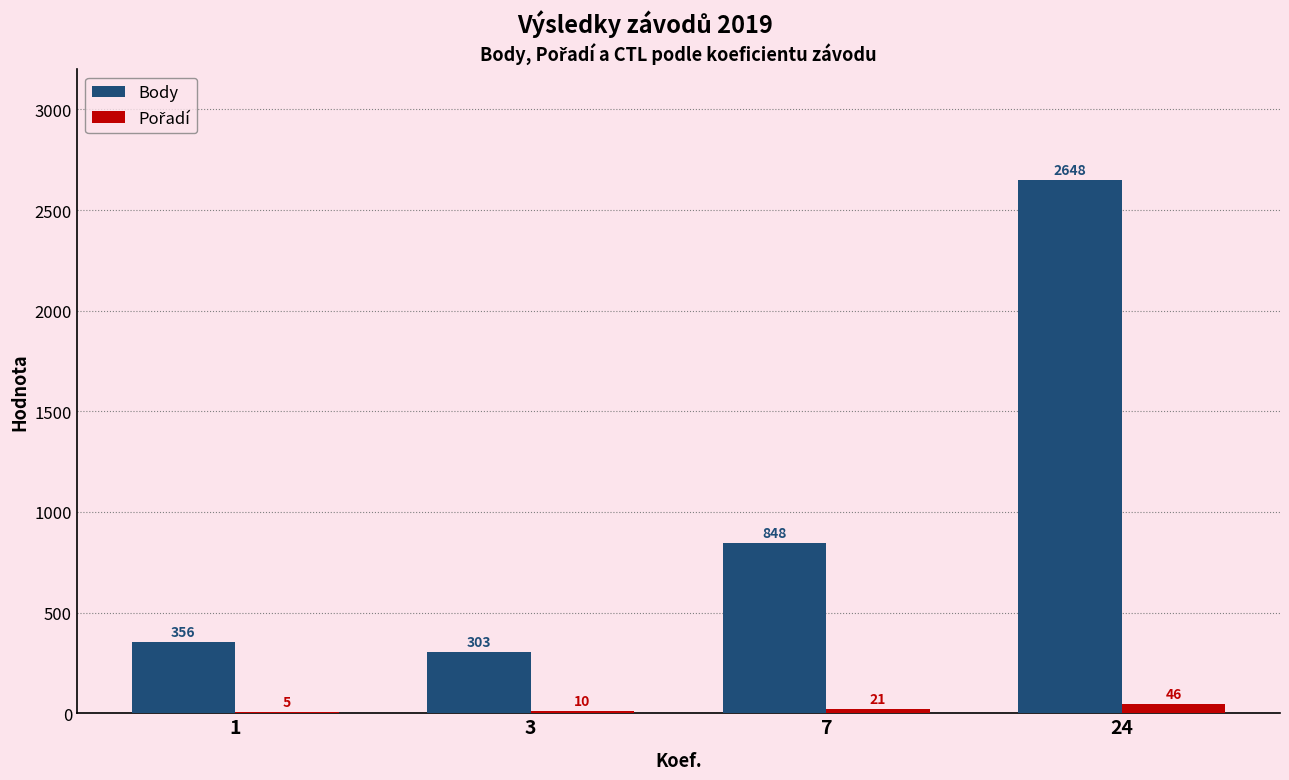

Is it true that Body equals 848 at 7?

True